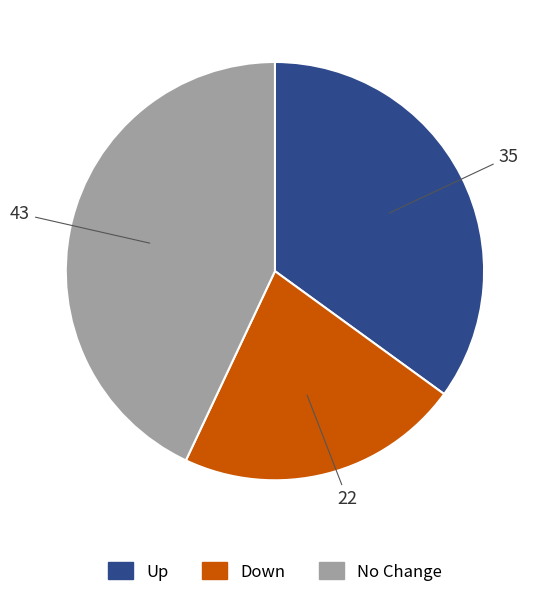

Does any single category account for the majority?

No